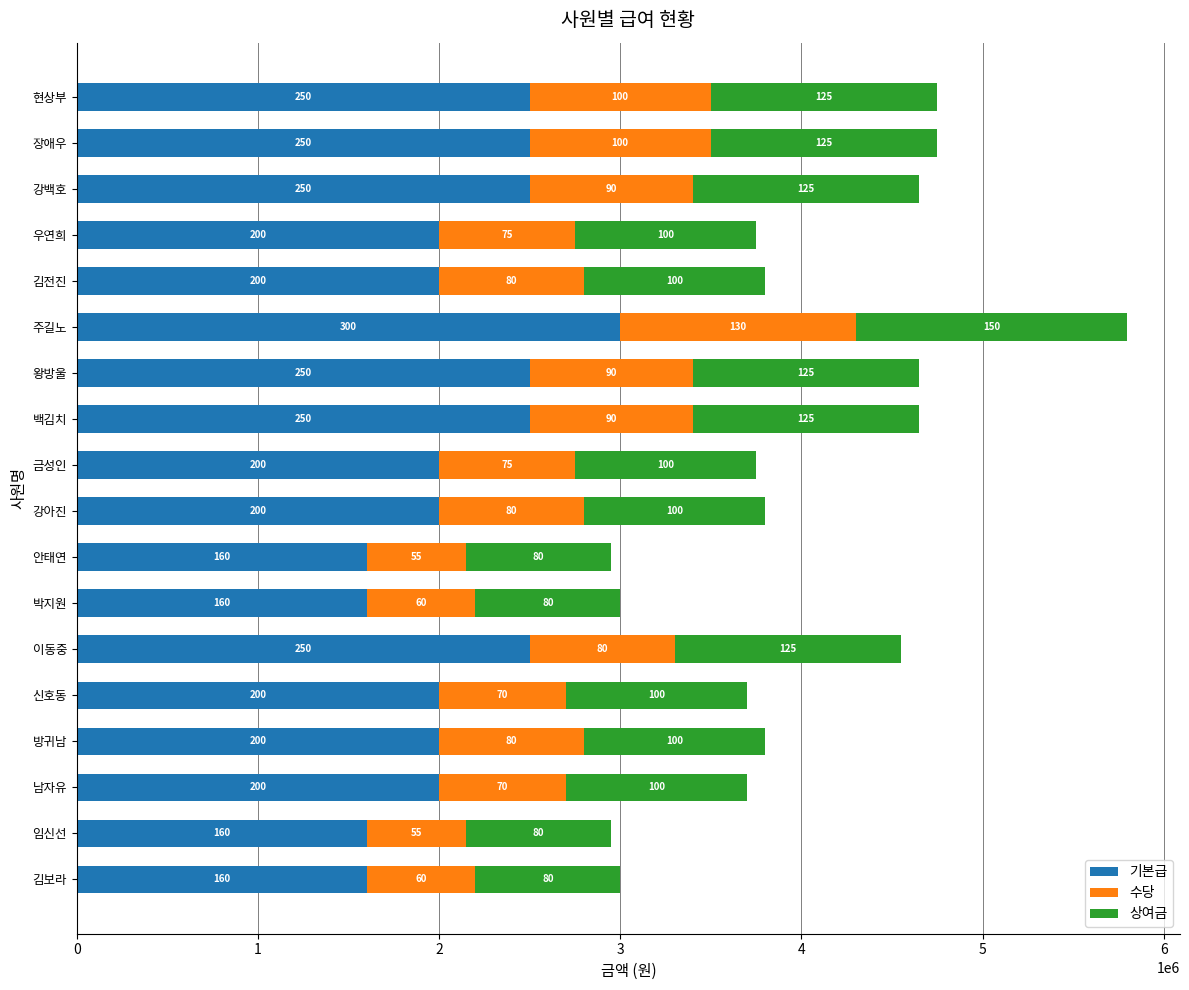

List the series in order of their peak value, lowest first.

수당, 상여금, 기본급